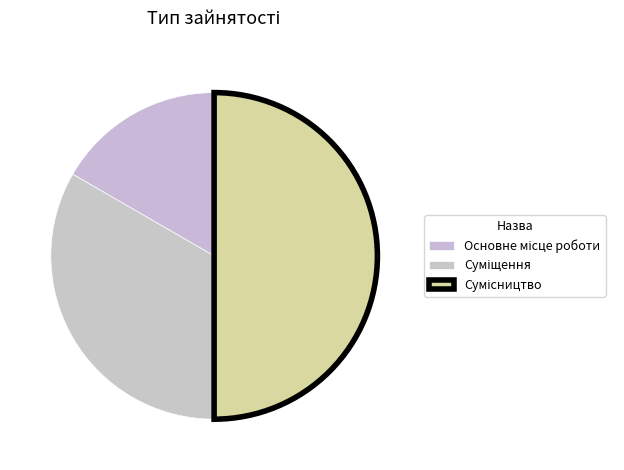

To the nearest percent, what is the difference between the largest and smallest slice percentages?

33%